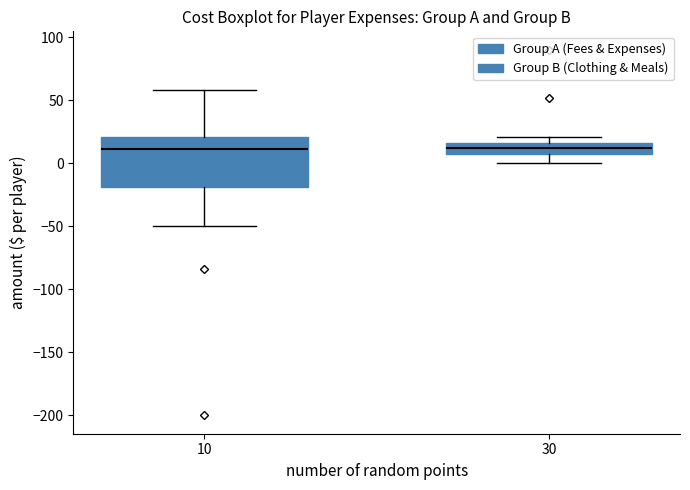

Reading left to right, read every box against the y-axis: the position of its median line, the range the box covers, and the ends of its whiskers. The values are not printed on the chart, so give them approximately, as read against the axis.

10: median 10, box -20 to 20, whiskers -50 to 60
30: median 10, box 5 to 15, whiskers 0 to 20